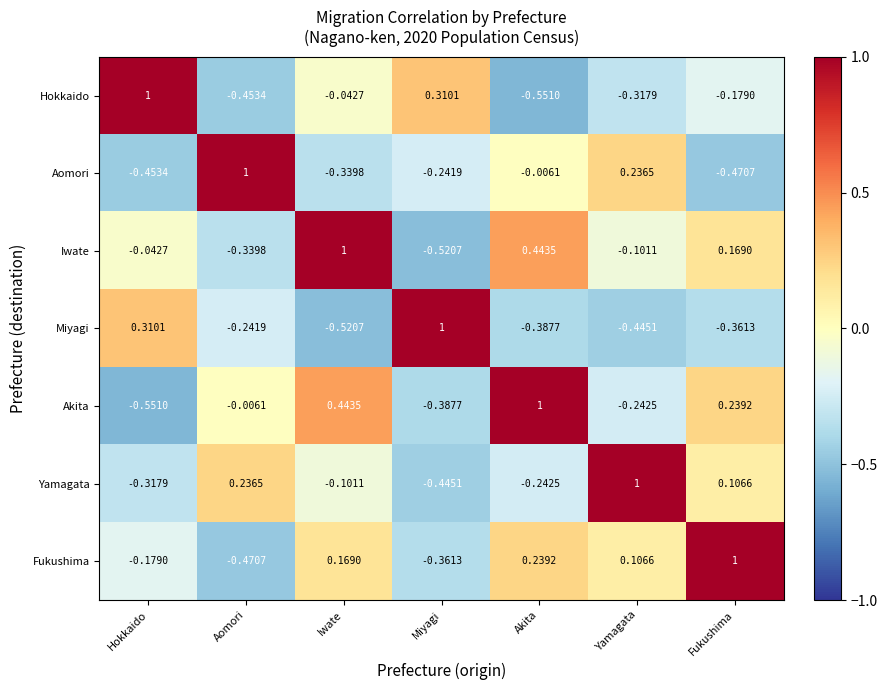

Rank the series at Hokkaido from lowest to highest value.

Akita, Aomori, Yamagata, Fukushima, Iwate, Miyagi, Hokkaido